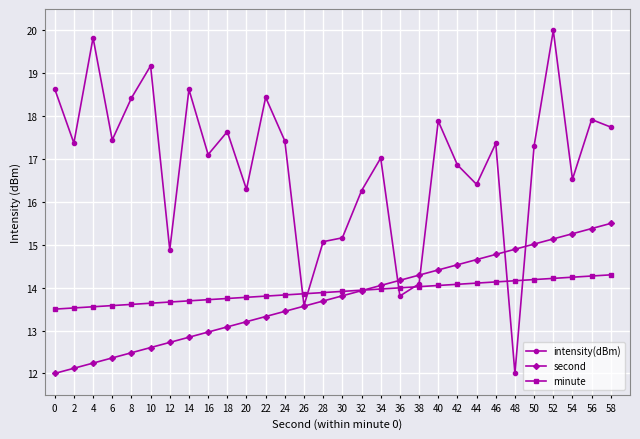

What is the average value of the second series?

13.8